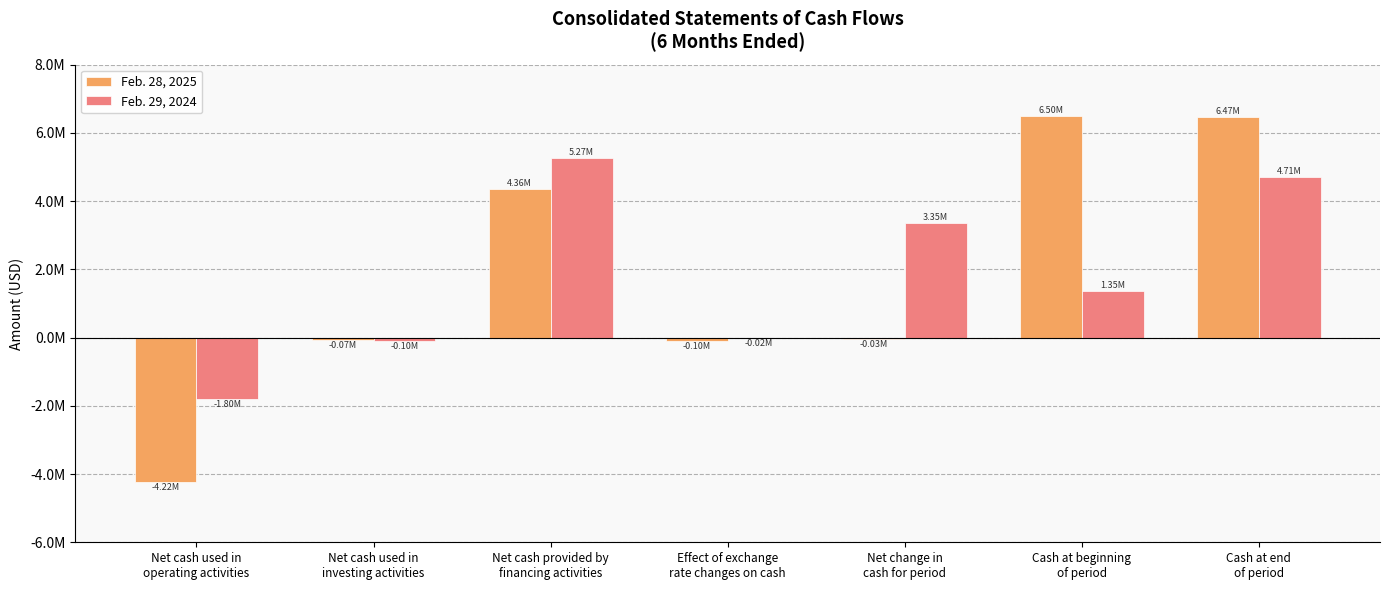

What is the label of the 3rd bar from the right?

Net change in
cash for period